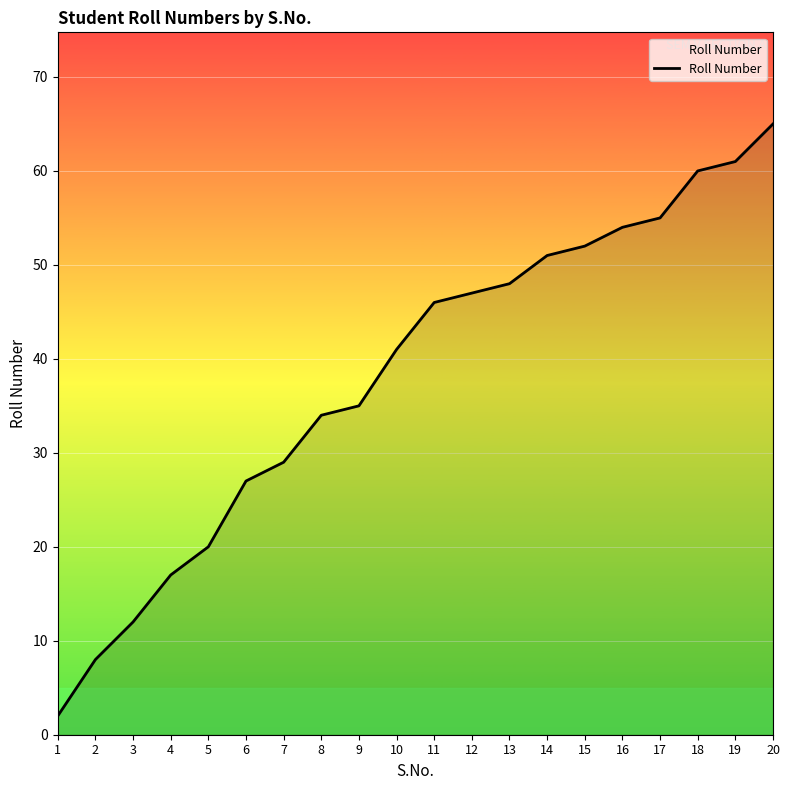

What is the sum of all values?

764